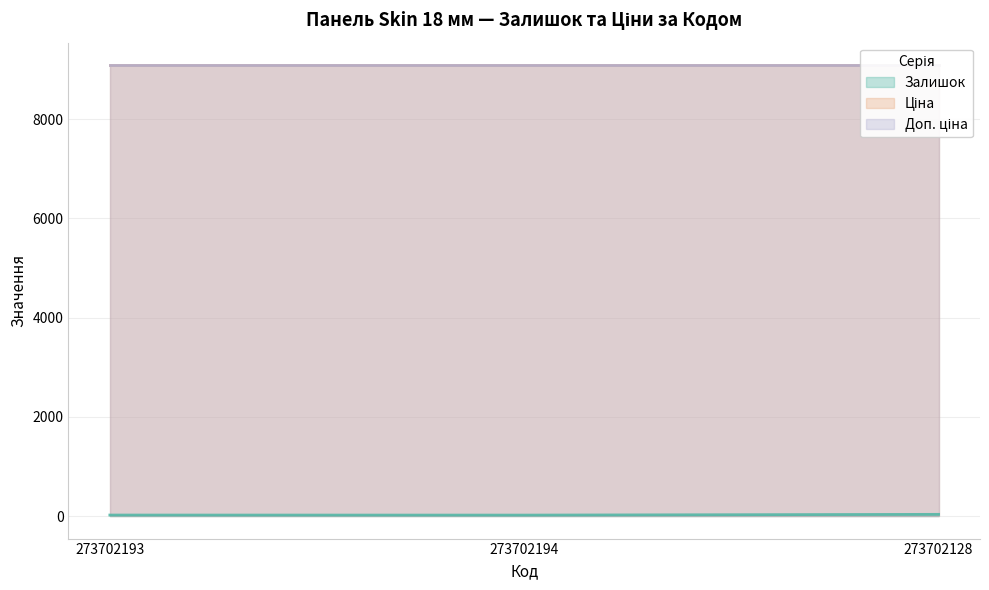

Does the chart have visible grid lines?

Yes